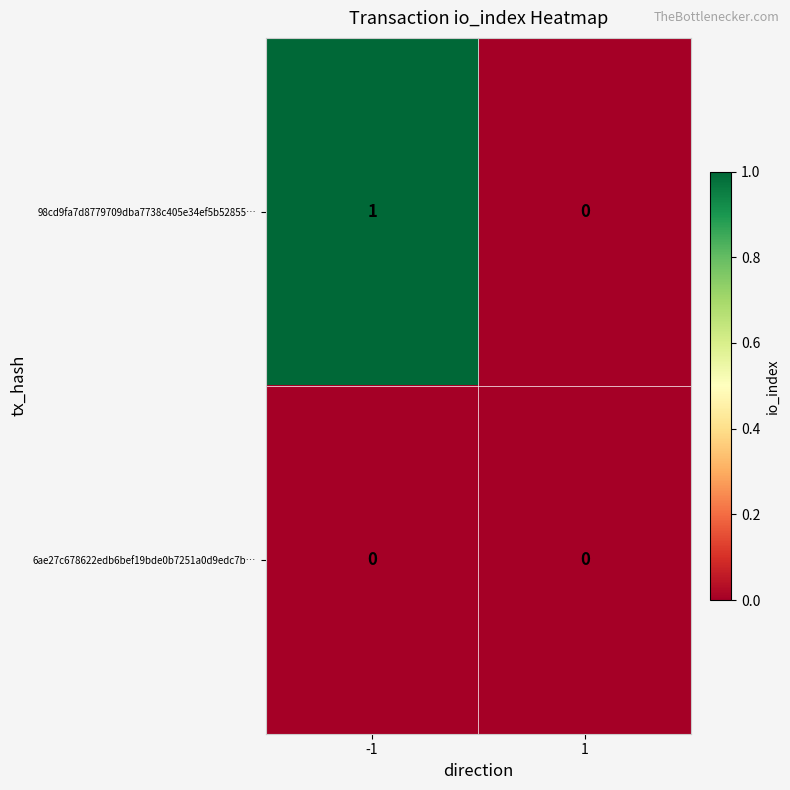

The 98cd9fa7d8779709dba7738c405e34ef5b52855… series shows 1 at -1. True or false?

True